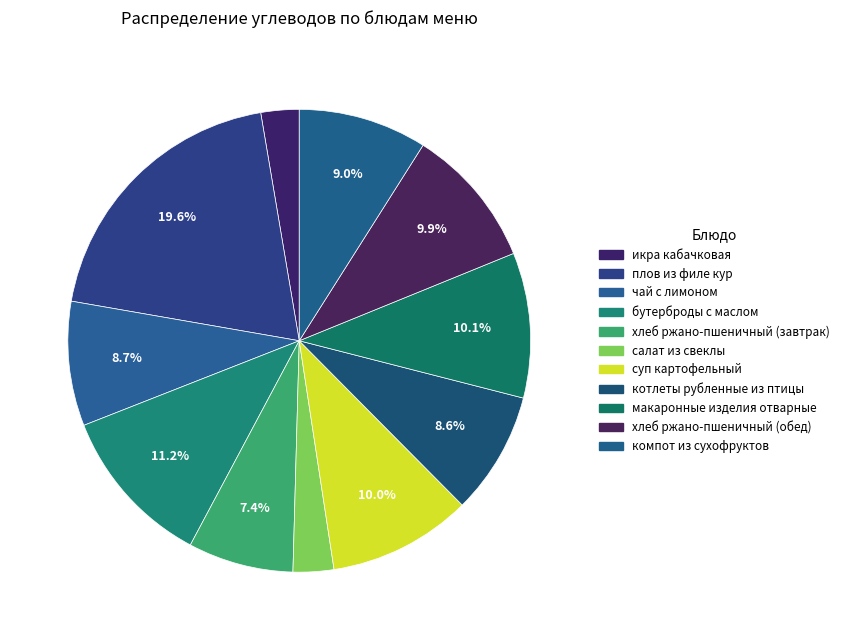

Which category has the biggest portion of the pie?

плов из филе кур